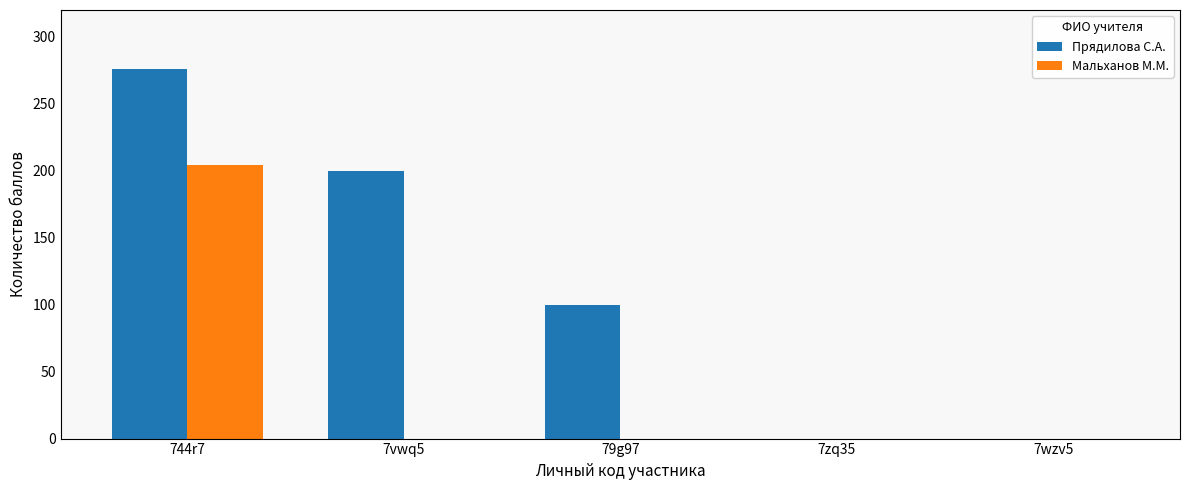

The value of Прядилова С.А. at 7wzv5 is 187. True or false?

False